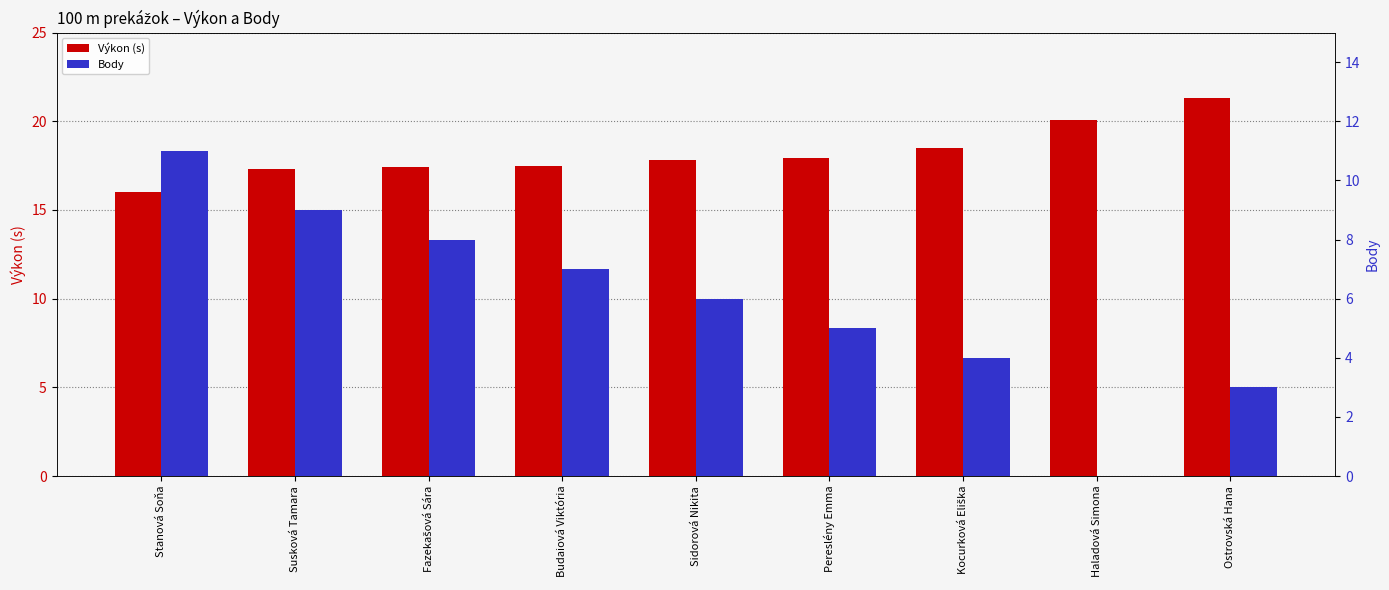

Which series has the widest spread of values?

Body